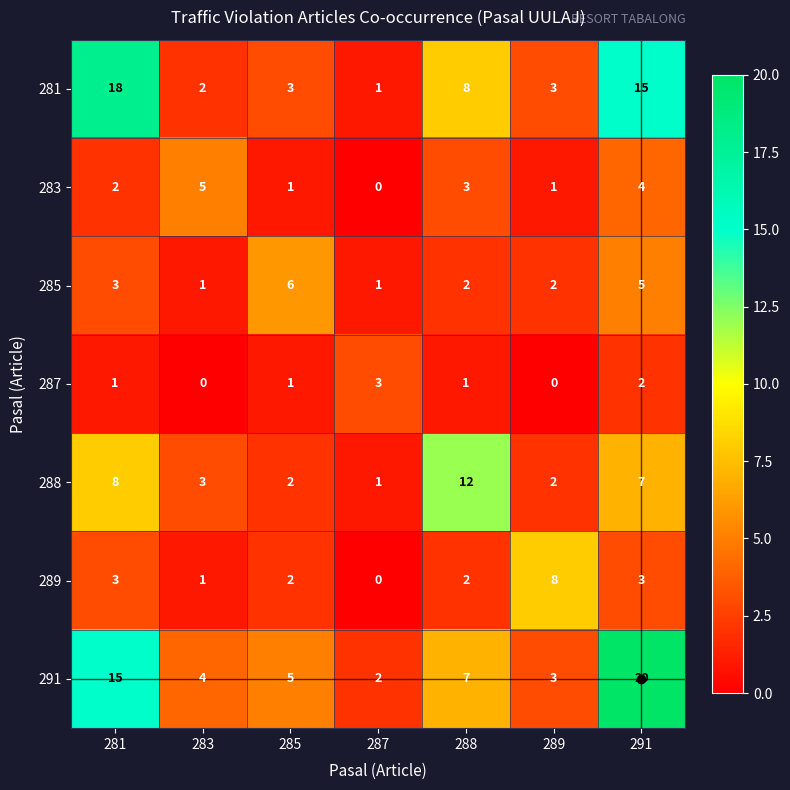

What is the difference between the maximum and minimum values in the 281 series?

17